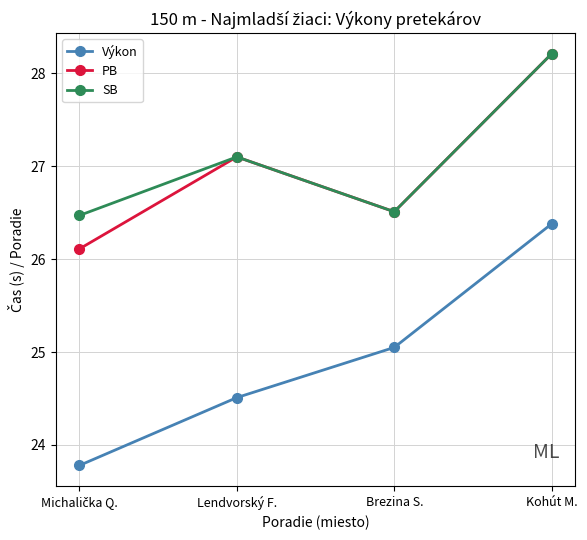

Which series has the largest range (max minus min)?

Výkon